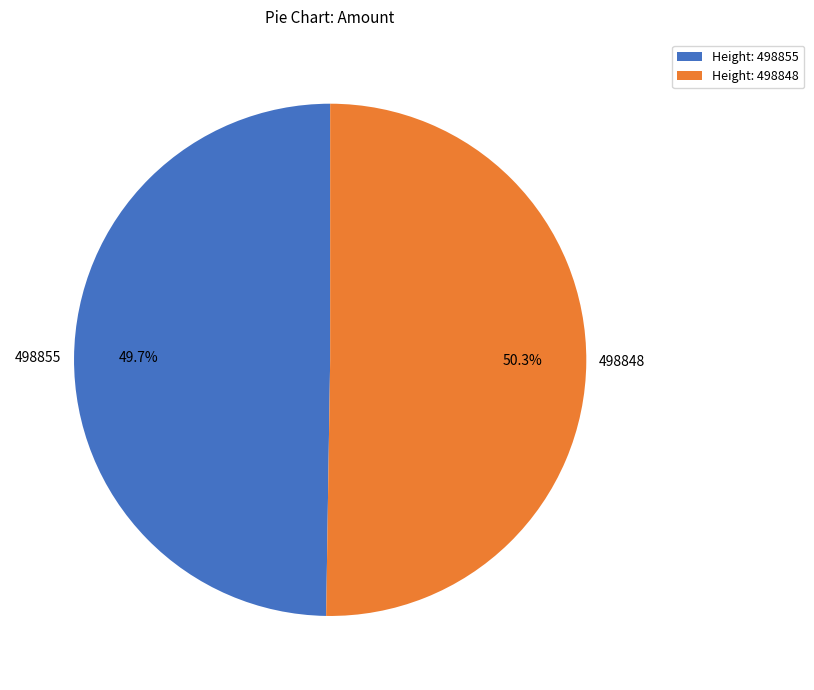

Is there any slice that represents more than half of the pie?

Yes